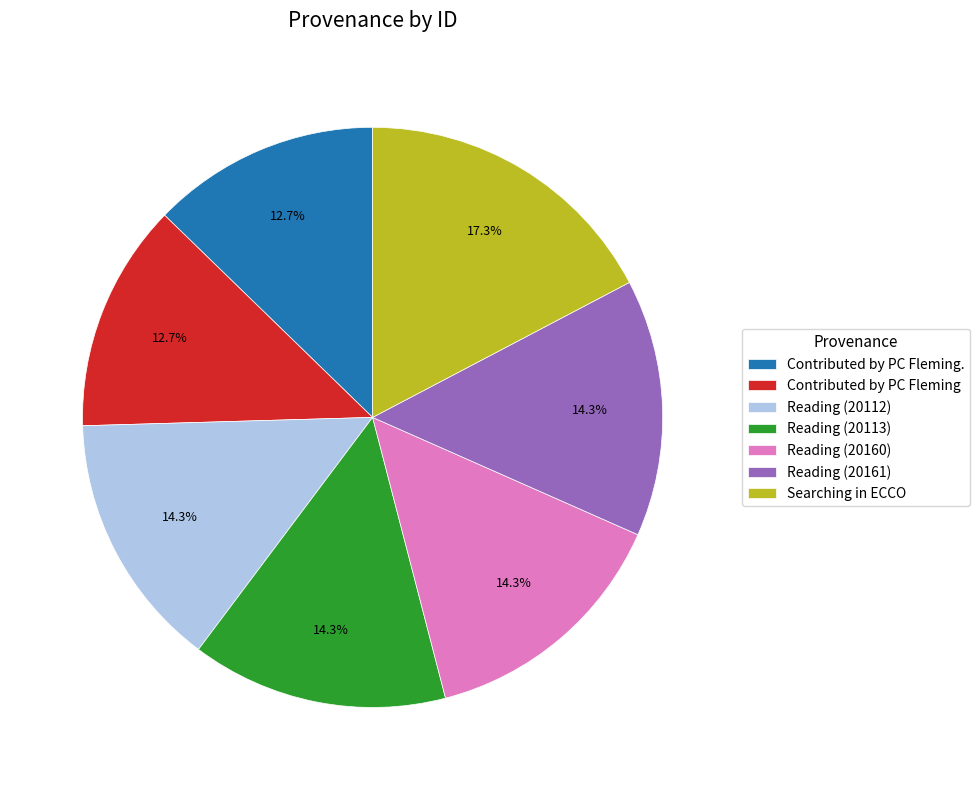

Count the number of slices in the pie.

7